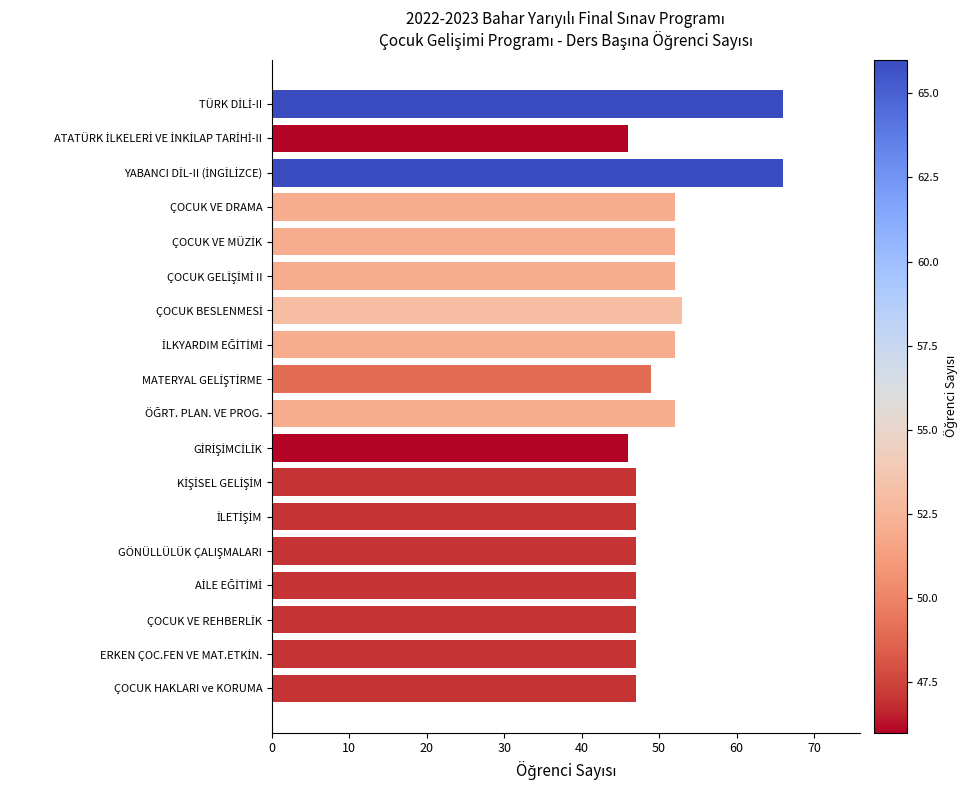

What is the difference between the maximum and minimum values?

20